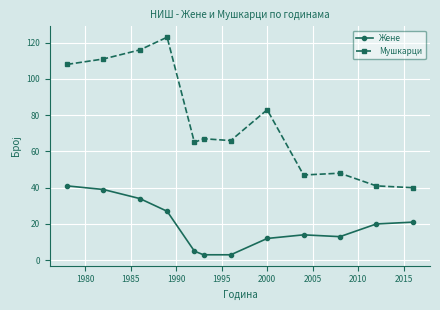

Reading left to right, transcribe all the data shown in this chart.

Жене: 41	39	34	27	5	3	3	12	14	13	20	21
Мушкарци: 108	111	116	123	65	67	66	83	47	48	41	40